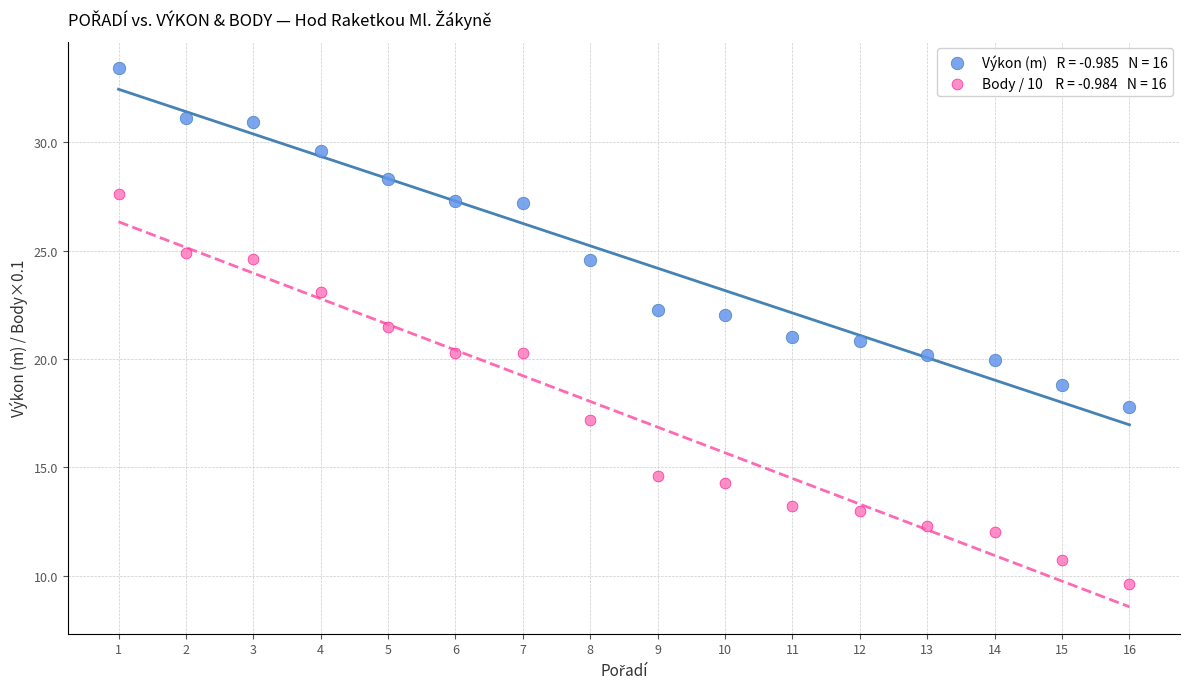

Across all data points, what is the range of Y values (max minus min)?

23.8